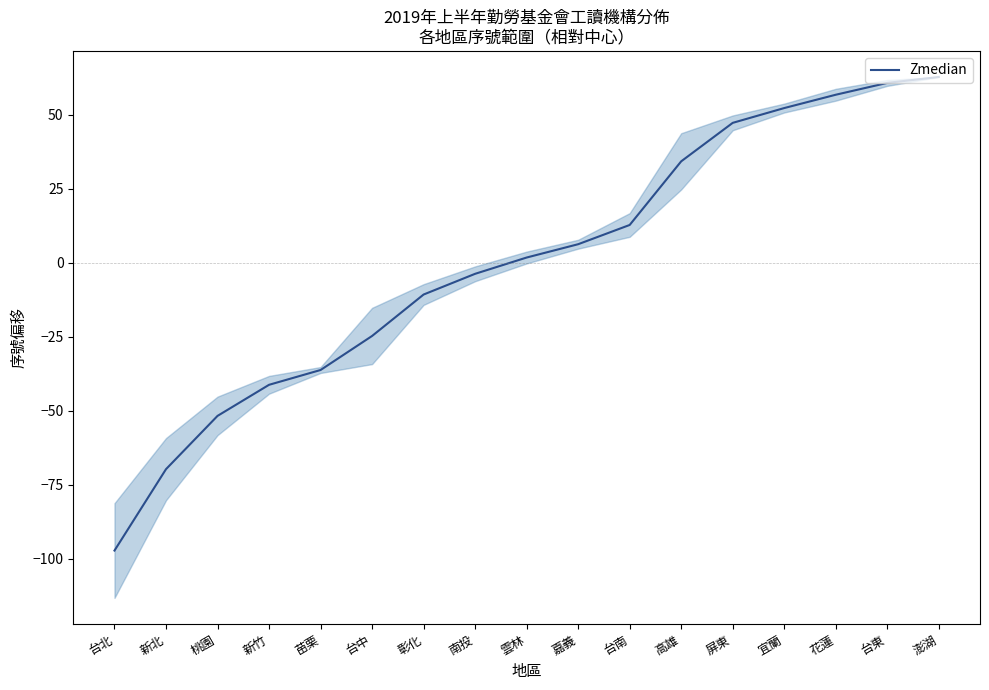

What is the smallest value displayed?

-97.2